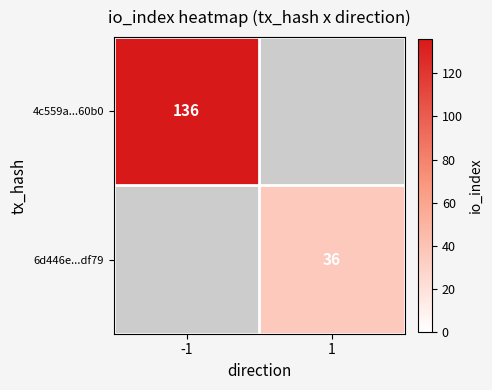

How many categories are shown in the chart?

2